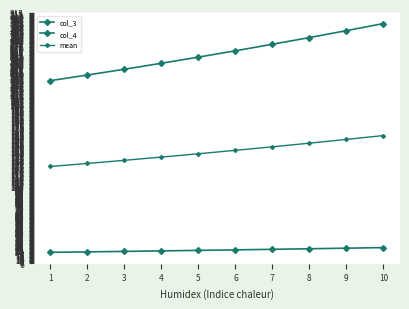

What is the sum of all mean values?

1434.4